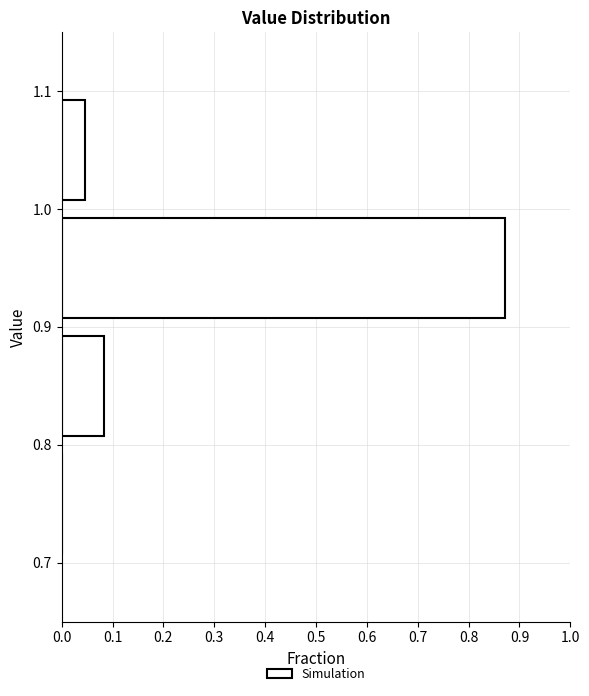

Over which range of the y-axis is the bar longest?

0.9 to 1.0